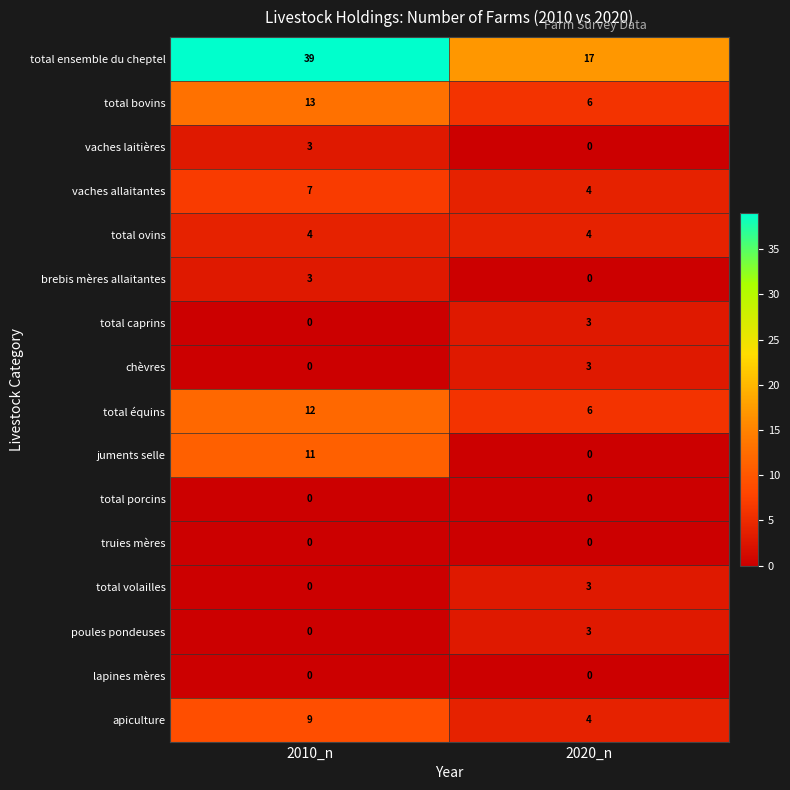

Between 2010_n and 2020_n, which series saw the biggest shift?

total ensemble du cheptel